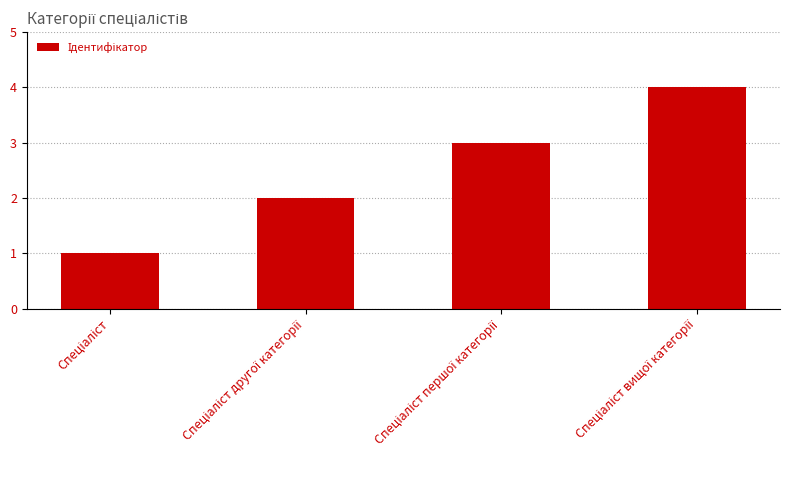

Does the chart contain any negative values?

No